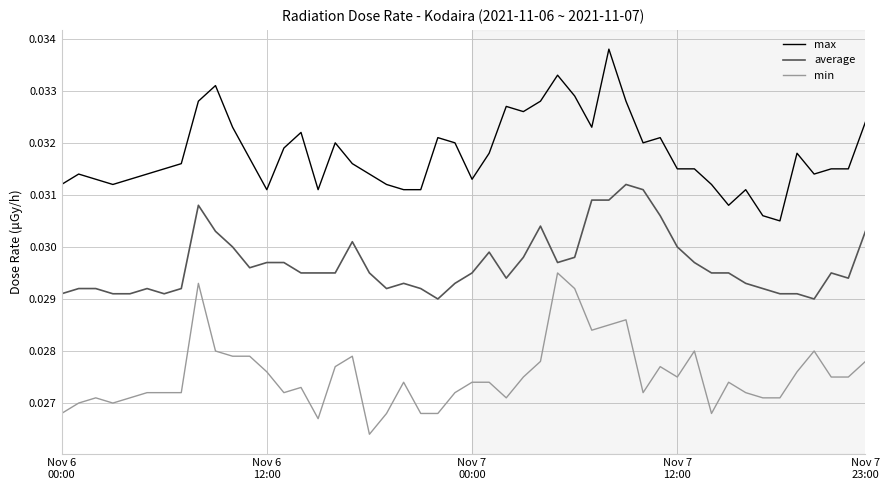

True or false: max and average intersect in this chart.

False